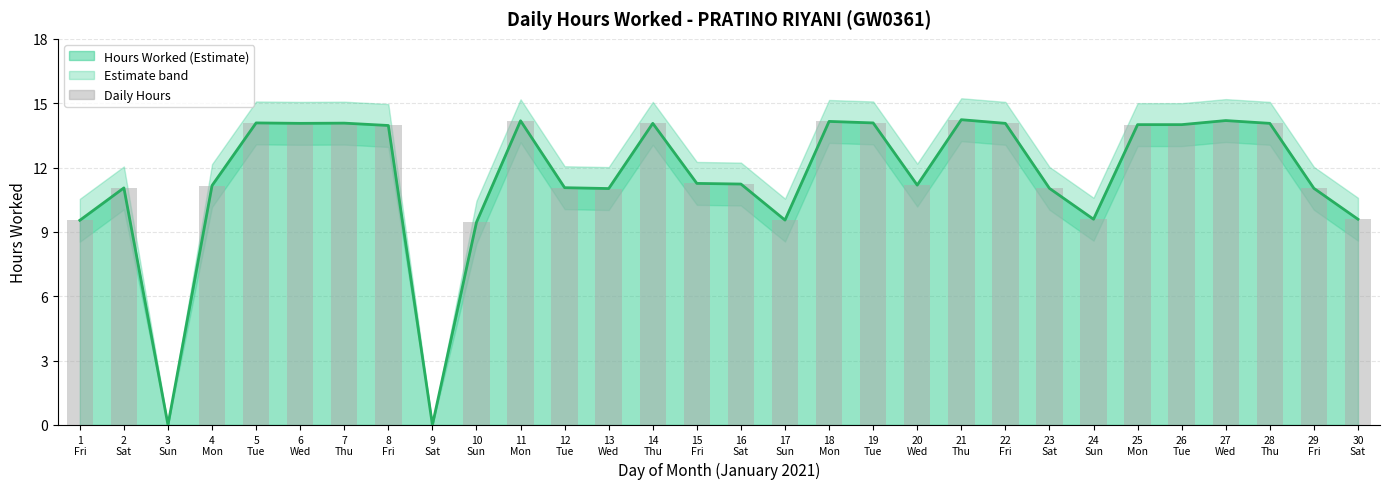

What position from the left is 26
Tue?

26